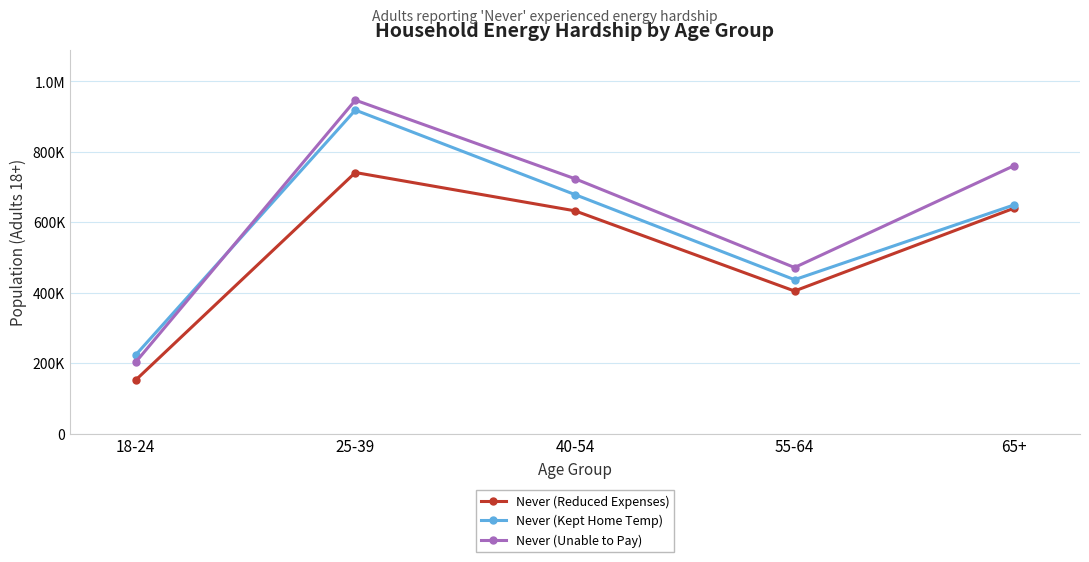

The Never (Reduced Expenses) series shows 740981 at 25-39. True or false?

True